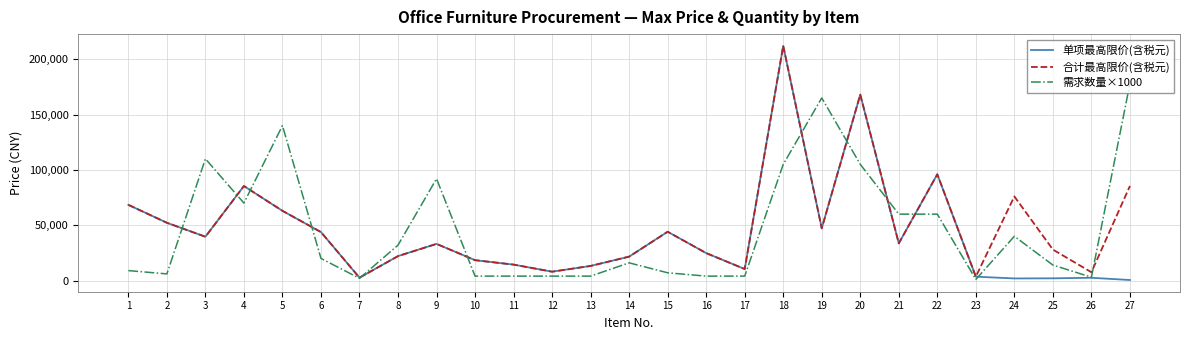

Is the value of 单项最高限价(含税元) at 3 greater than the value of 需求数量×1000 at 18?

No